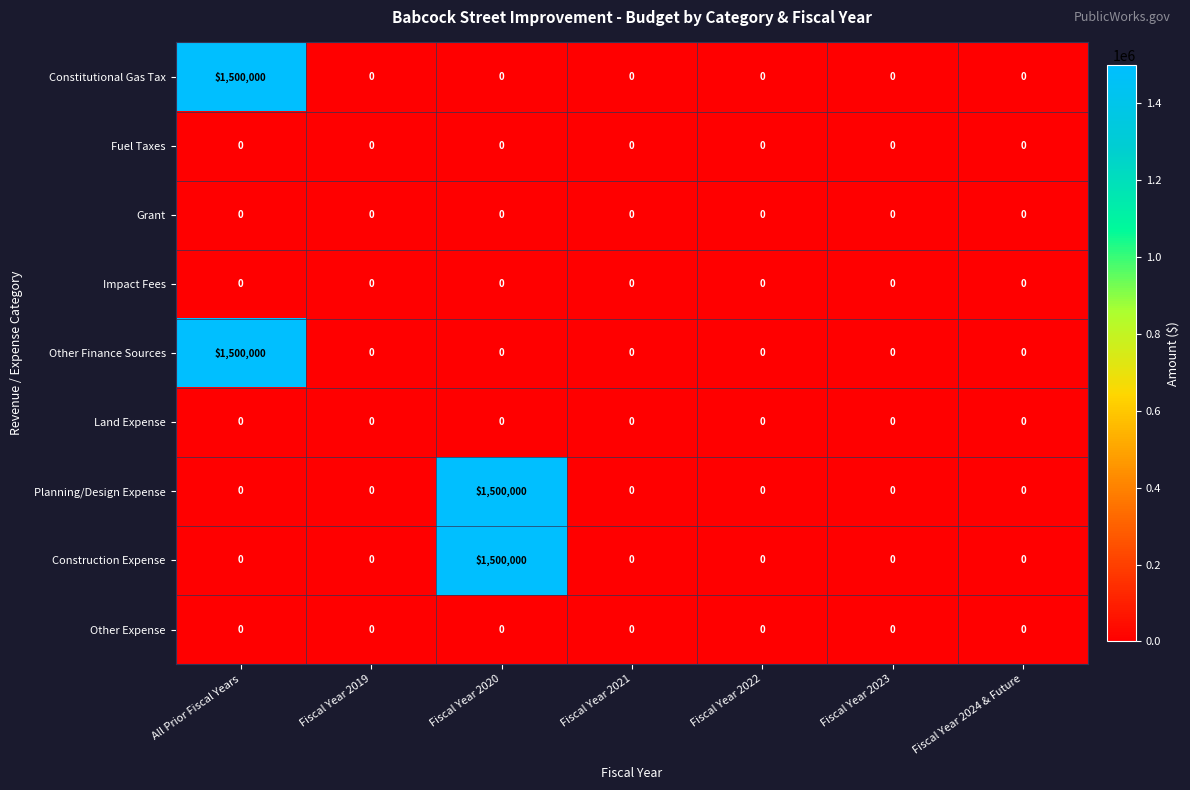

The value of Construction Expense at Fiscal Year 2022 is -1007759. True or false?

False